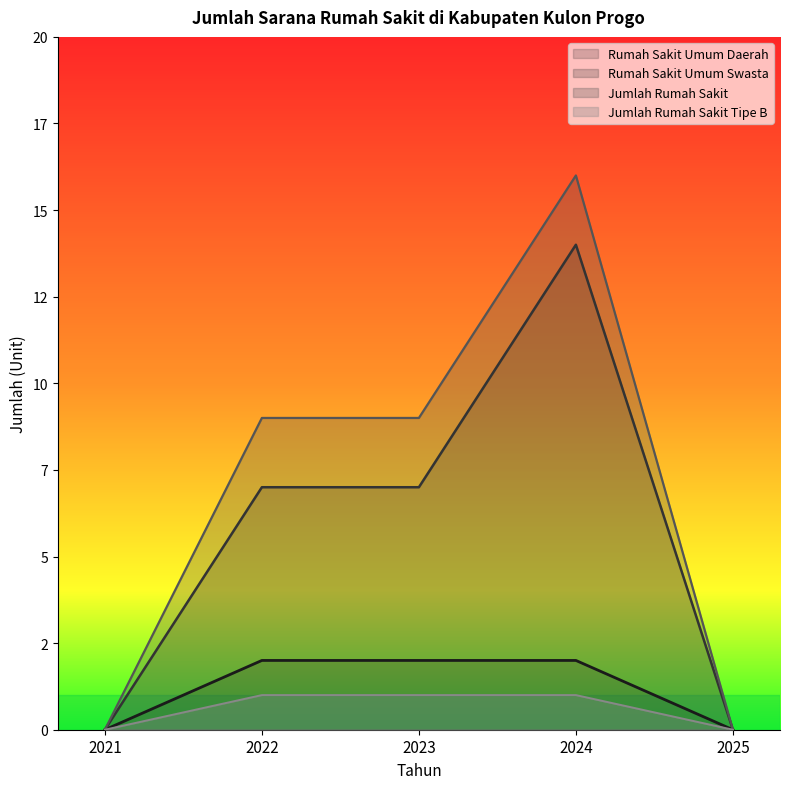

True or false: Jumlah Rumah Sakit and Rumah Sakit Umum Swasta cross at least once.

False